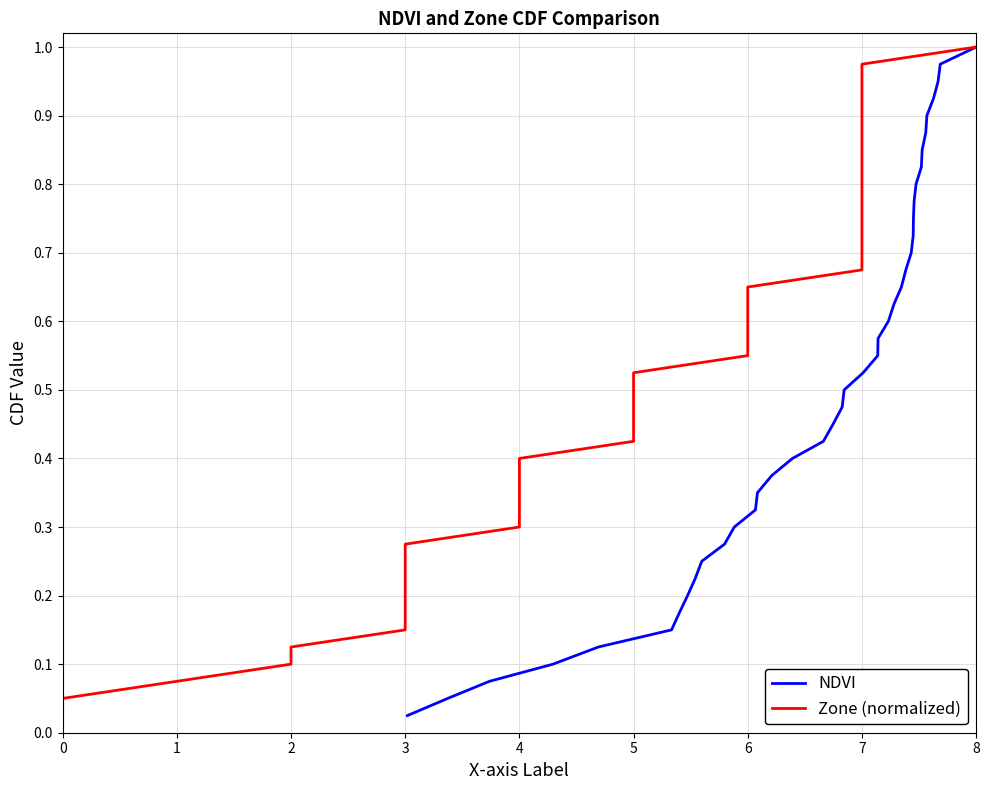

What is the difference between the maximum and minimum values in the NDVI series?

1.0